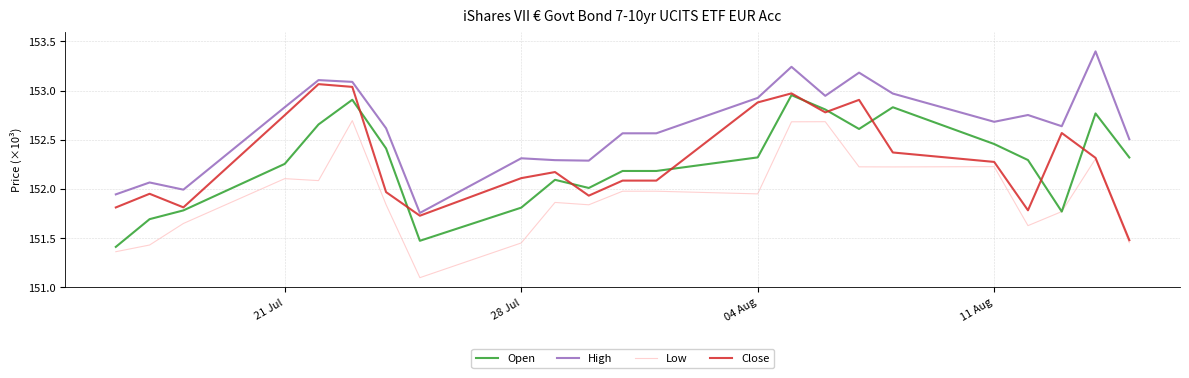

What is the smallest value displayed?

151.1